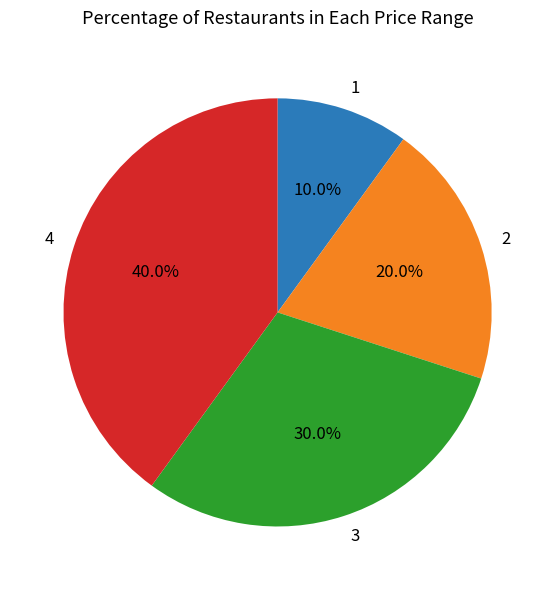

Is there a majority slice in this chart?

No